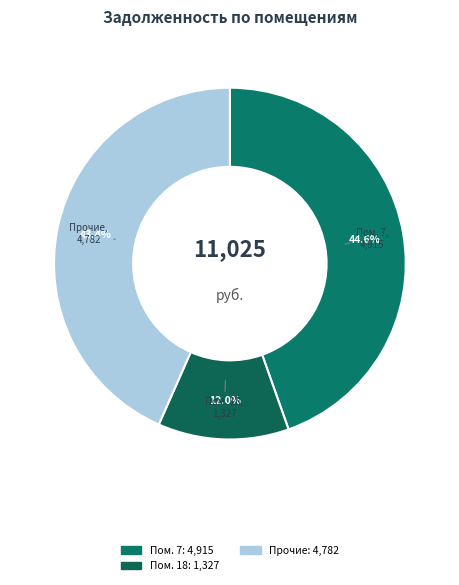

Which category has the biggest portion of the pie?

7